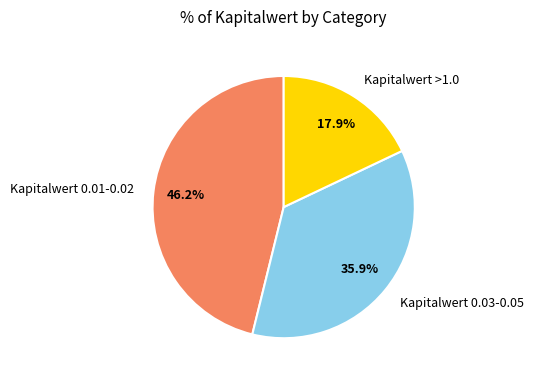

What portion of the pie excludes Kapitalwert 0.01-0.02?

53.8%